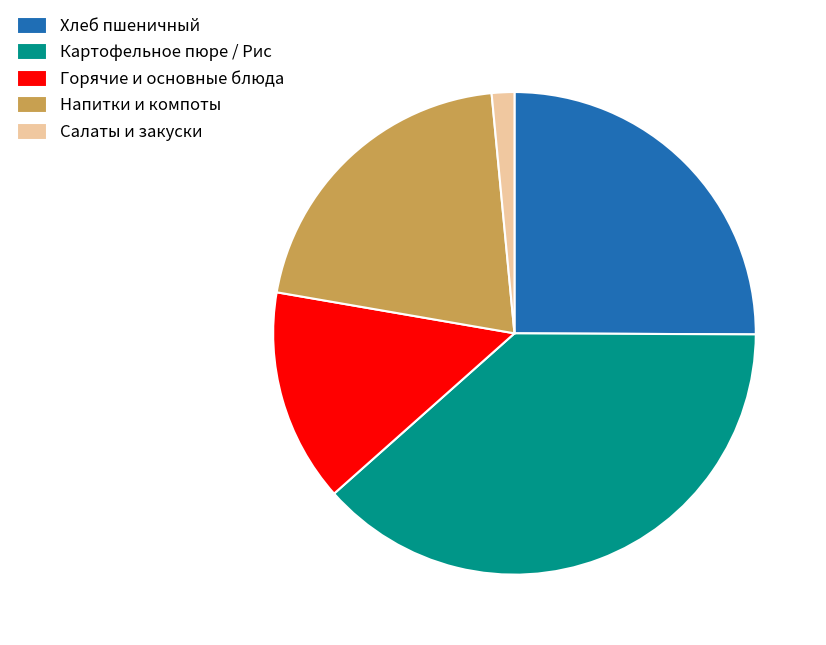

Is Горячие и основные блюда the majority of the pie?

No